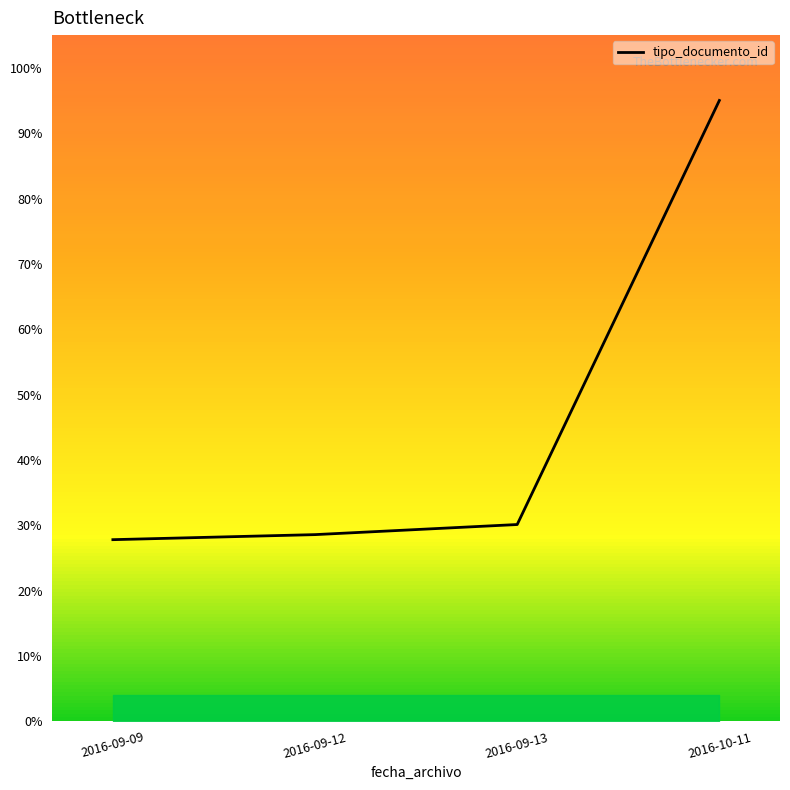

What is the sum of the values at 2016-09-12 and 2016-09-13?

58.7